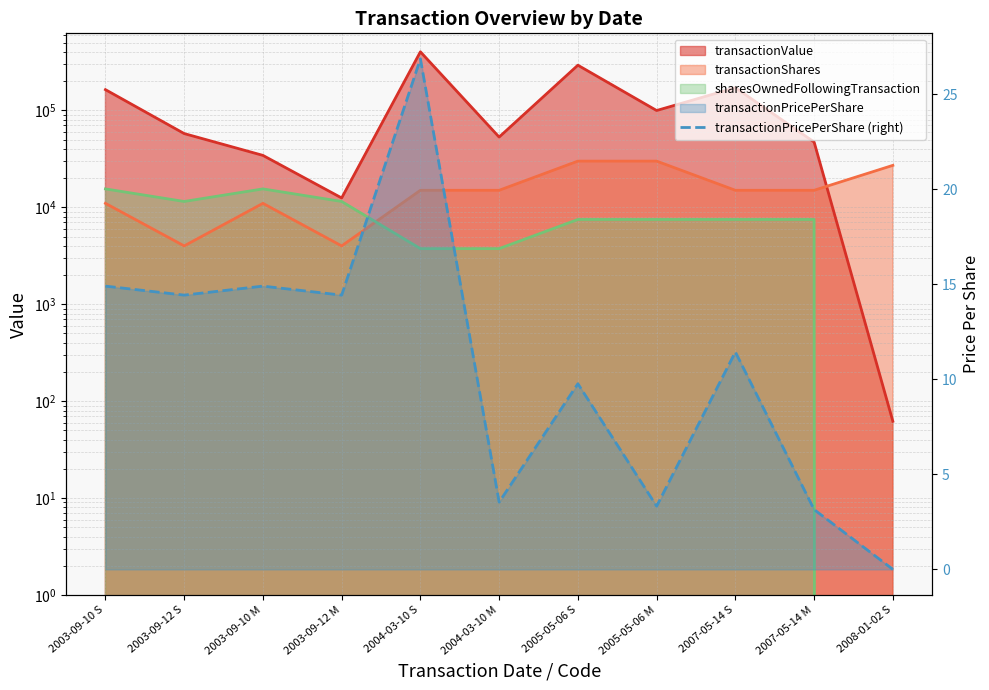

Which category has the highest value across all series?

2004-03-10 S